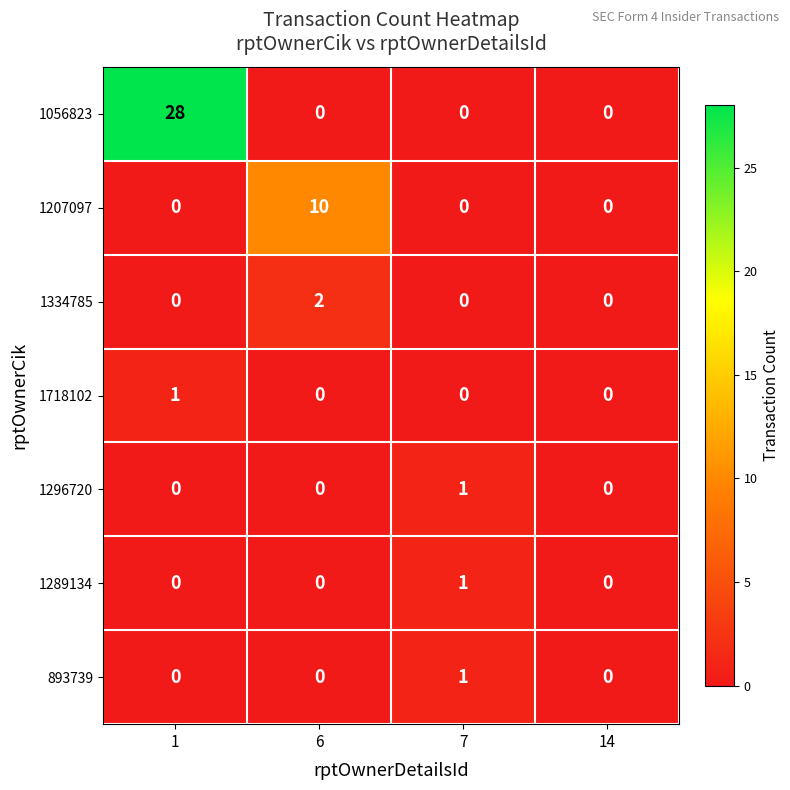

Is it true that 1056823 equals 37 at 1?

False